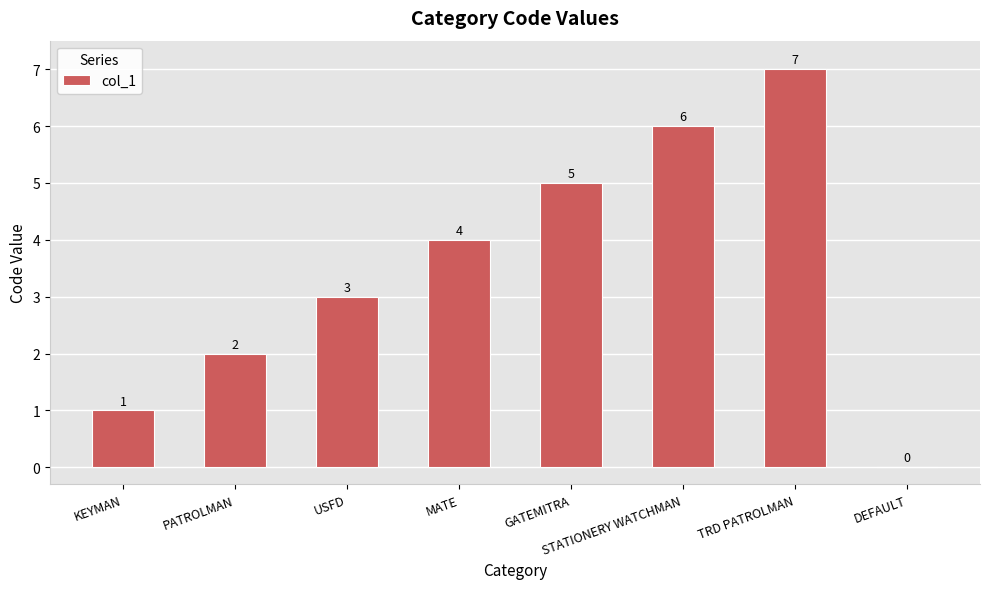

Which category has the highest value across all series?

TRD PATROLMAN